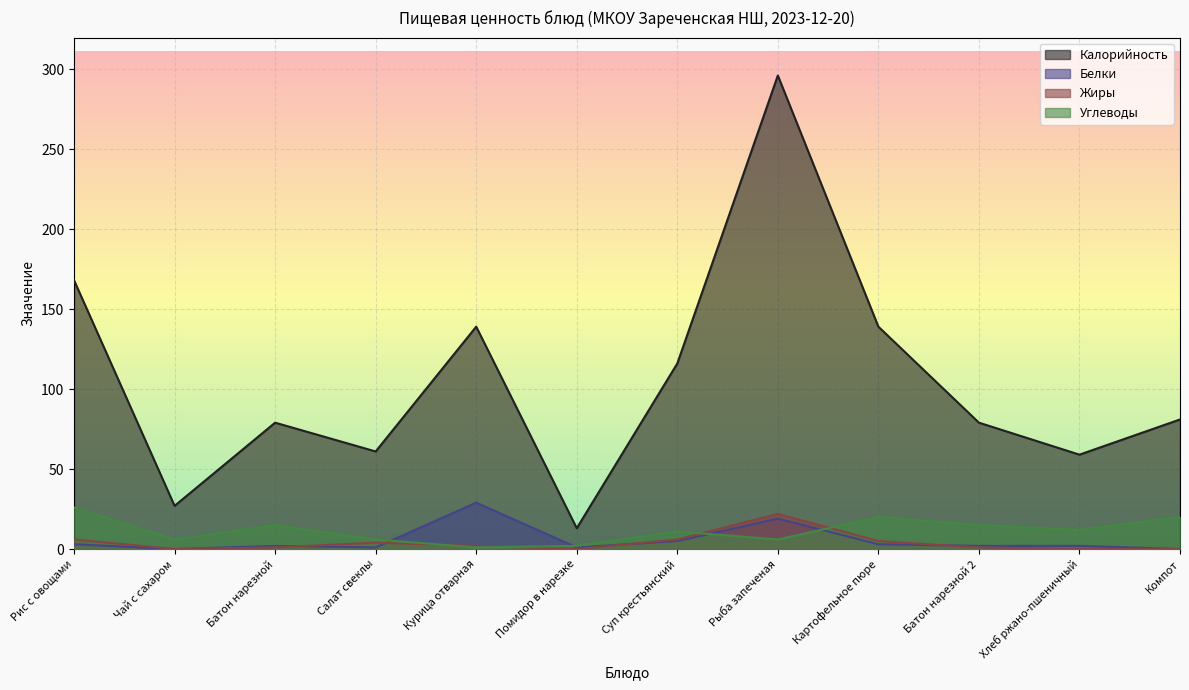

Which series has the widest spread of values?

Калорийность